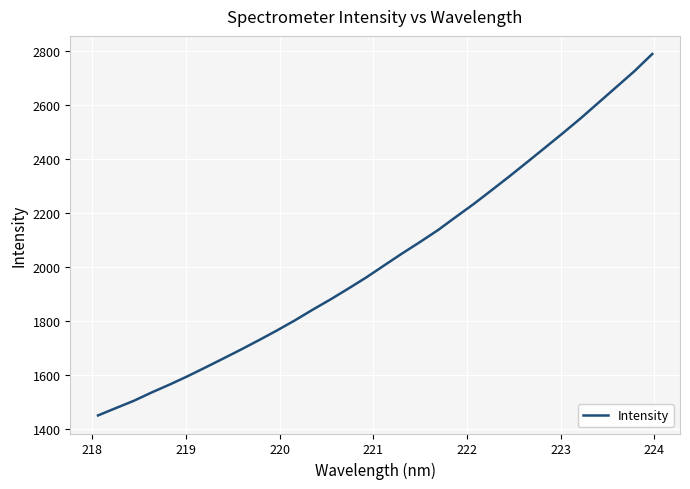

What is the difference between the maximum and minimum values?

1338.8